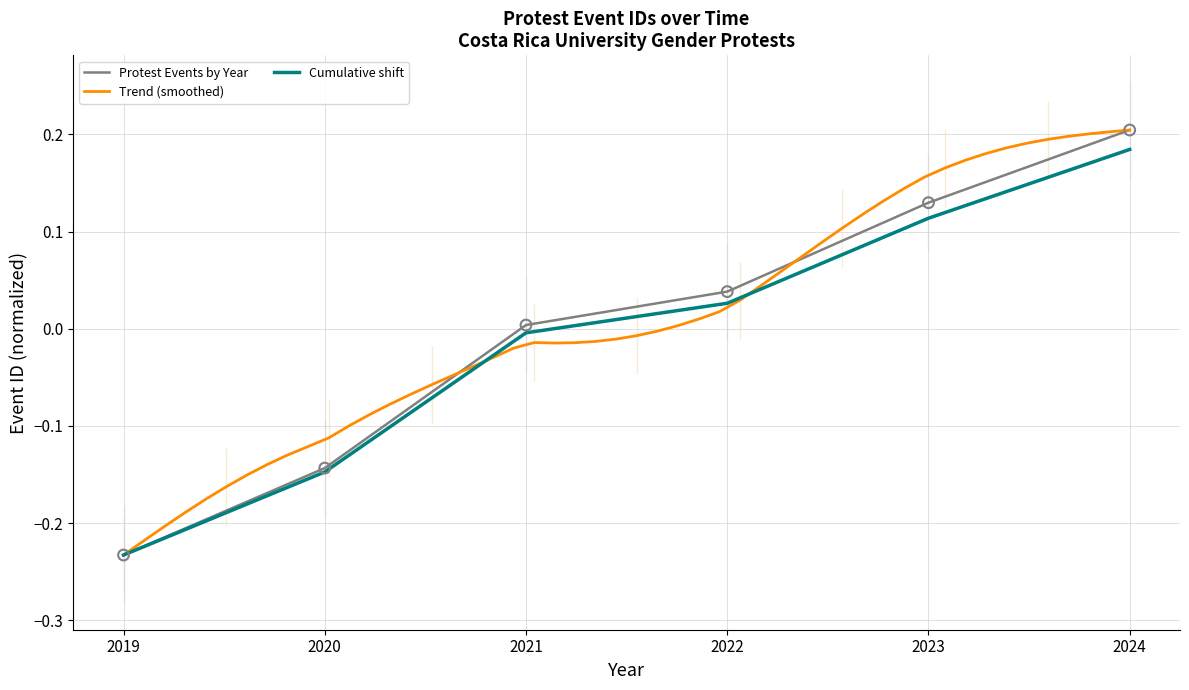

What is the change in value from 2019 to 2024?

+0.4